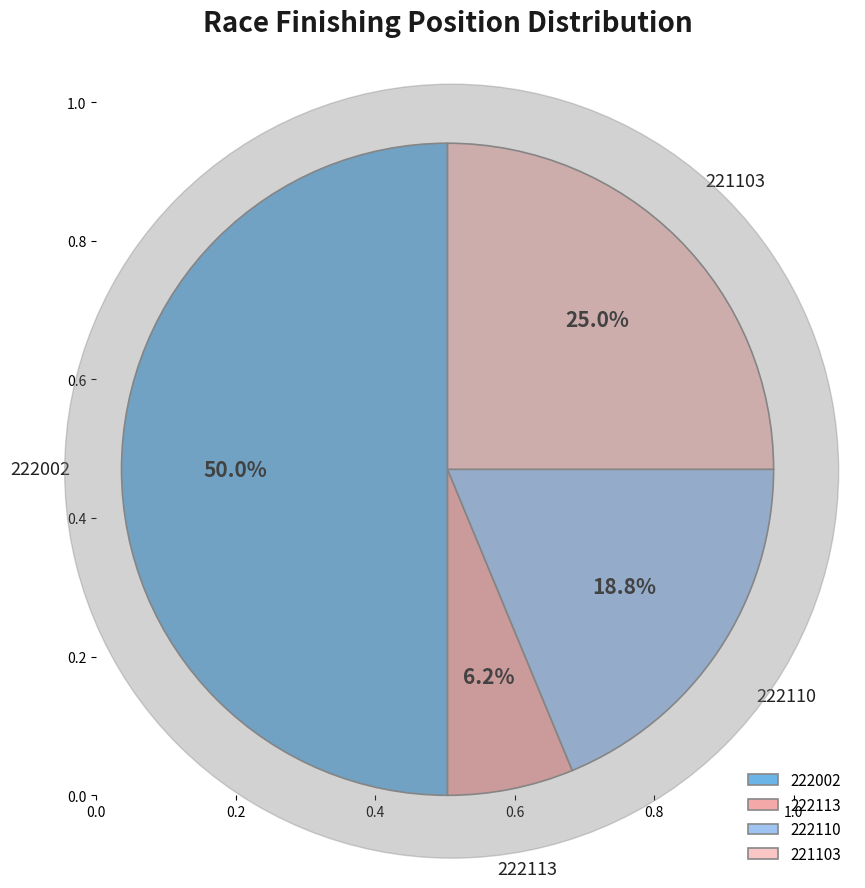

Is it true that 221103 is 36% of the pie?

False